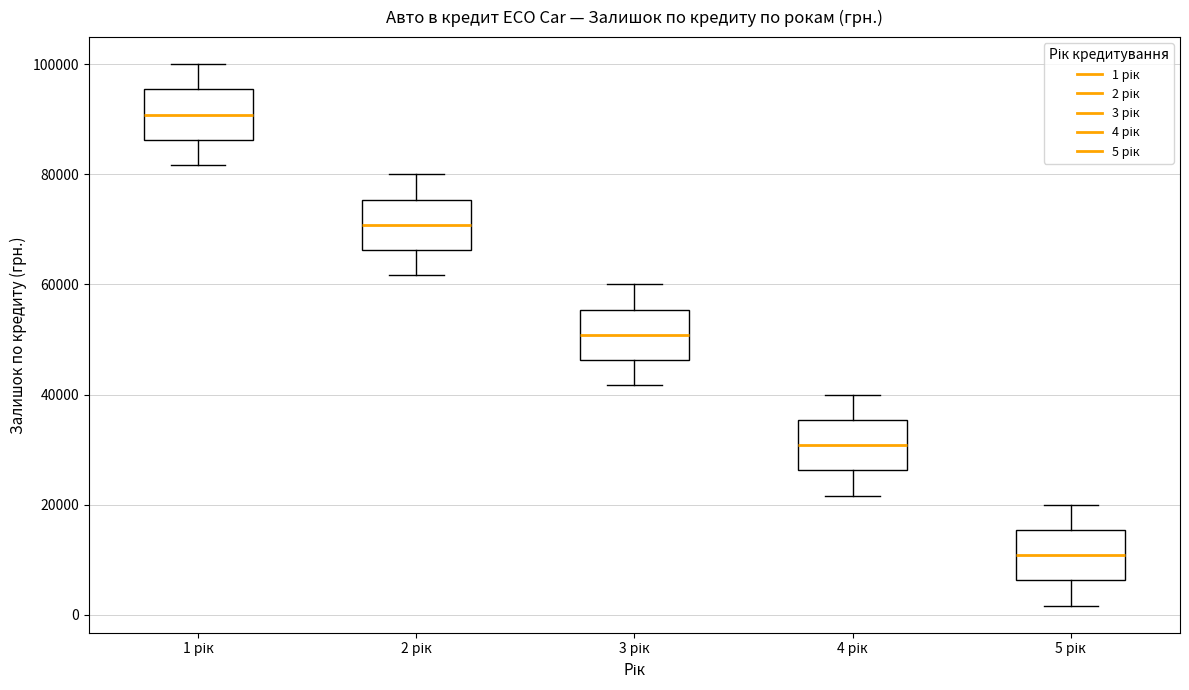

Reading left to right, transcribe this box plot: for each box, give where its median line is, the range the box spans, and where its two whiskers end, as read against the y-axis. The values are not printed on the chart, so give them approximately, as read against the axis.

1 рік: median 90000, box 86000 to 96000, whiskers 82000 to 100000
2 рік: median 70000, box 66000 to 76000, whiskers 62000 to 80000
3 рік: median 50000, box 46000 to 56000, whiskers 42000 to 60000
4 рік: median 30000, box 26000 to 36000, whiskers 22000 to 40000
5 рік: median 10000, box 6000 to 16000, whiskers 2000 to 20000